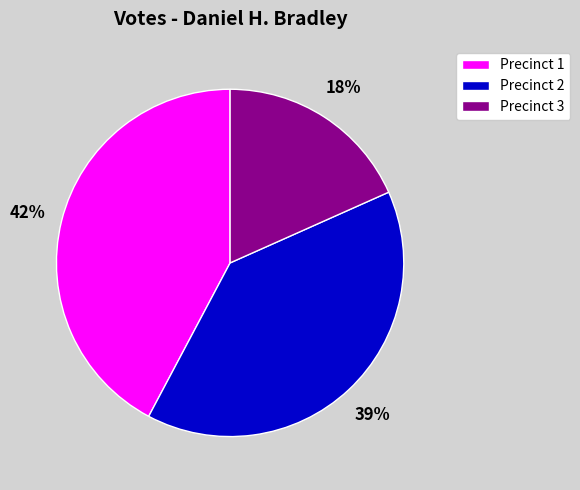

Combined, do Precinct 3 and Precinct 1 account for over 50%?

Yes